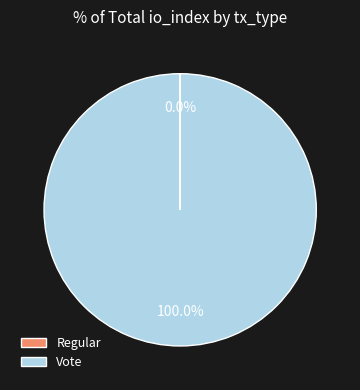

Which category accounts for the majority?

Vote